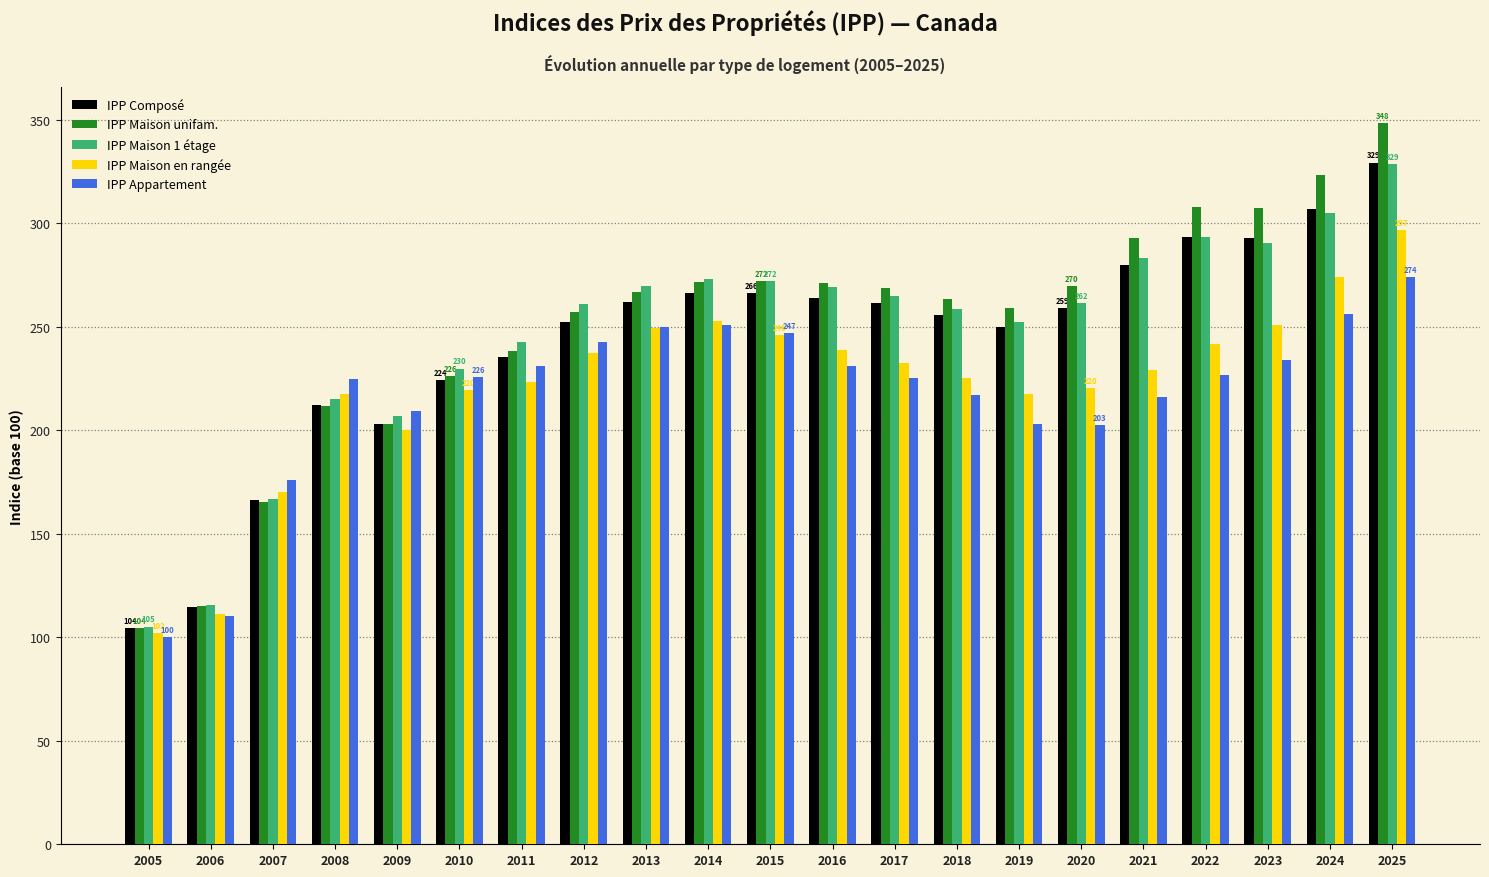

What is the difference between the maximum and minimum values in the IPP Appartement series?

173.9